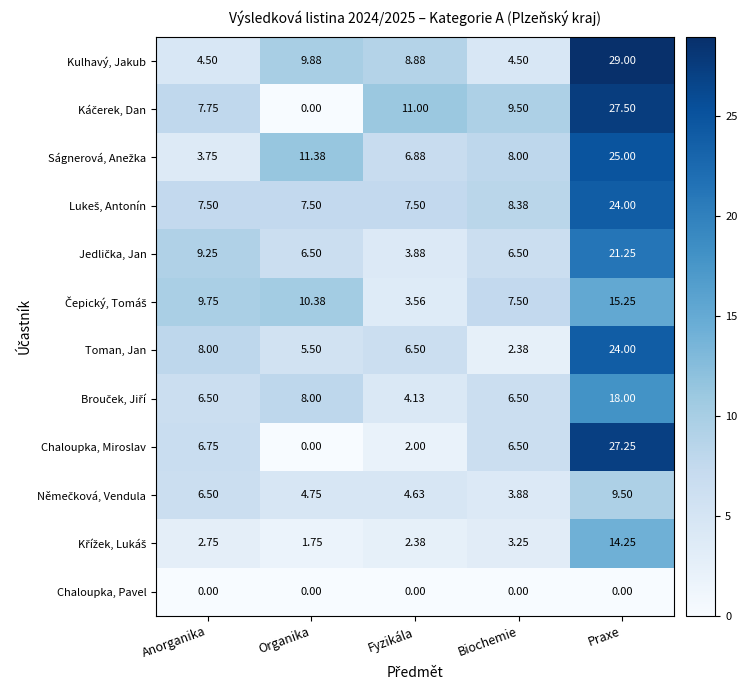

How many series are shown in this chart?

12